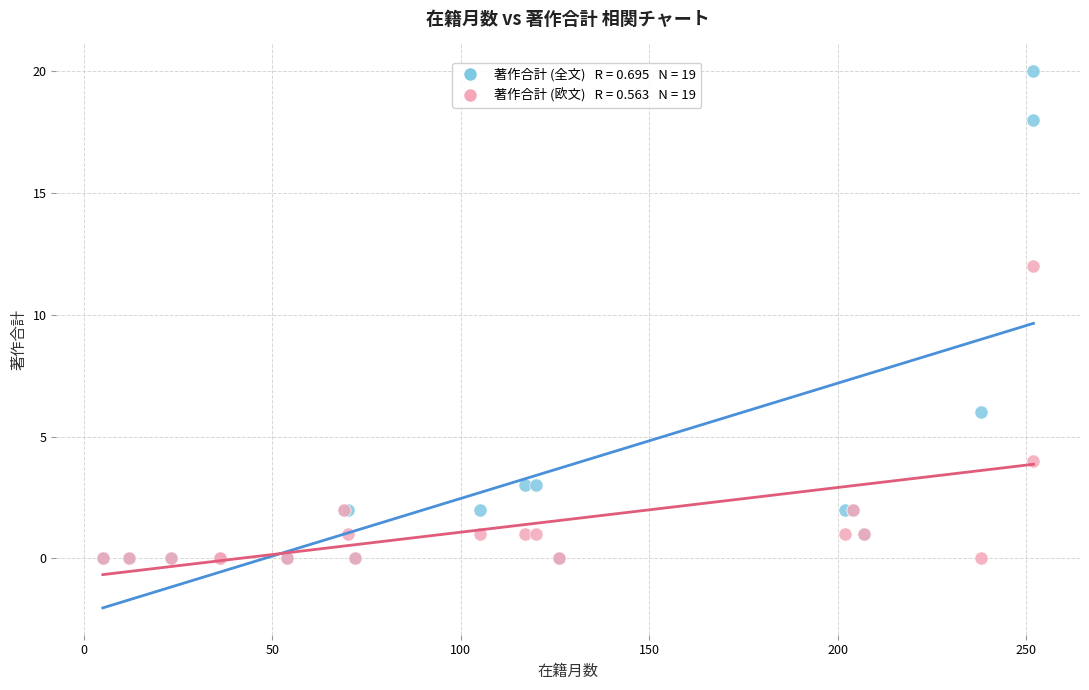

Across all series, what Y value is closest to 10?

12